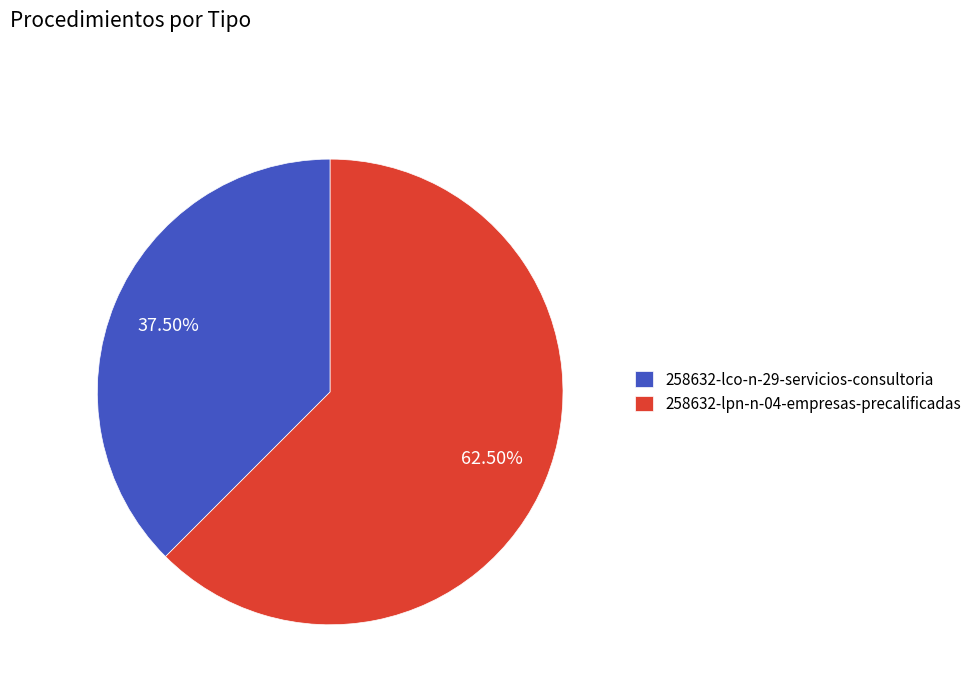

Do 258632-lco-n-29-servicios-consultoria and 258632-lpn-n-04-empresas-precalificadas together represent more than half of the pie?

Yes